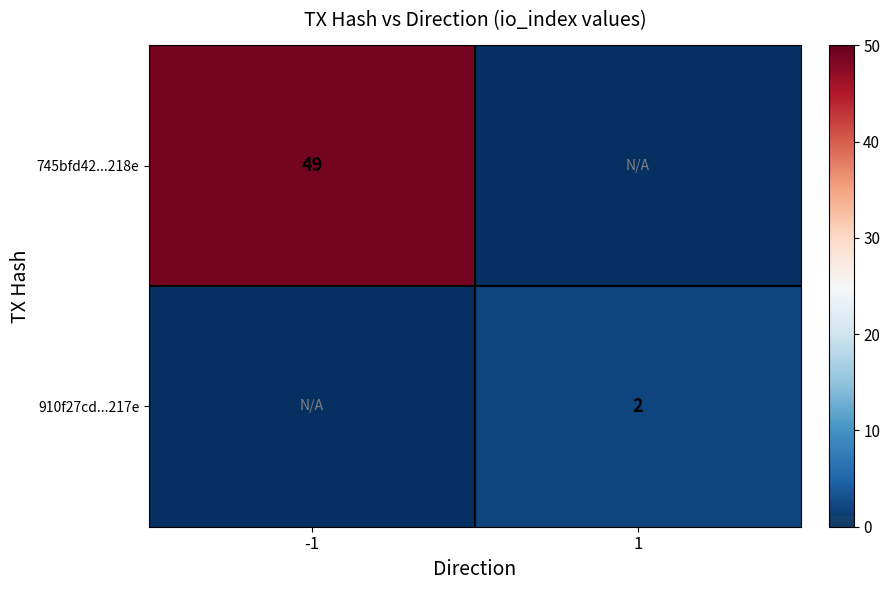

True or false: 745bfd42...218e has a value of 77 at -1.

False